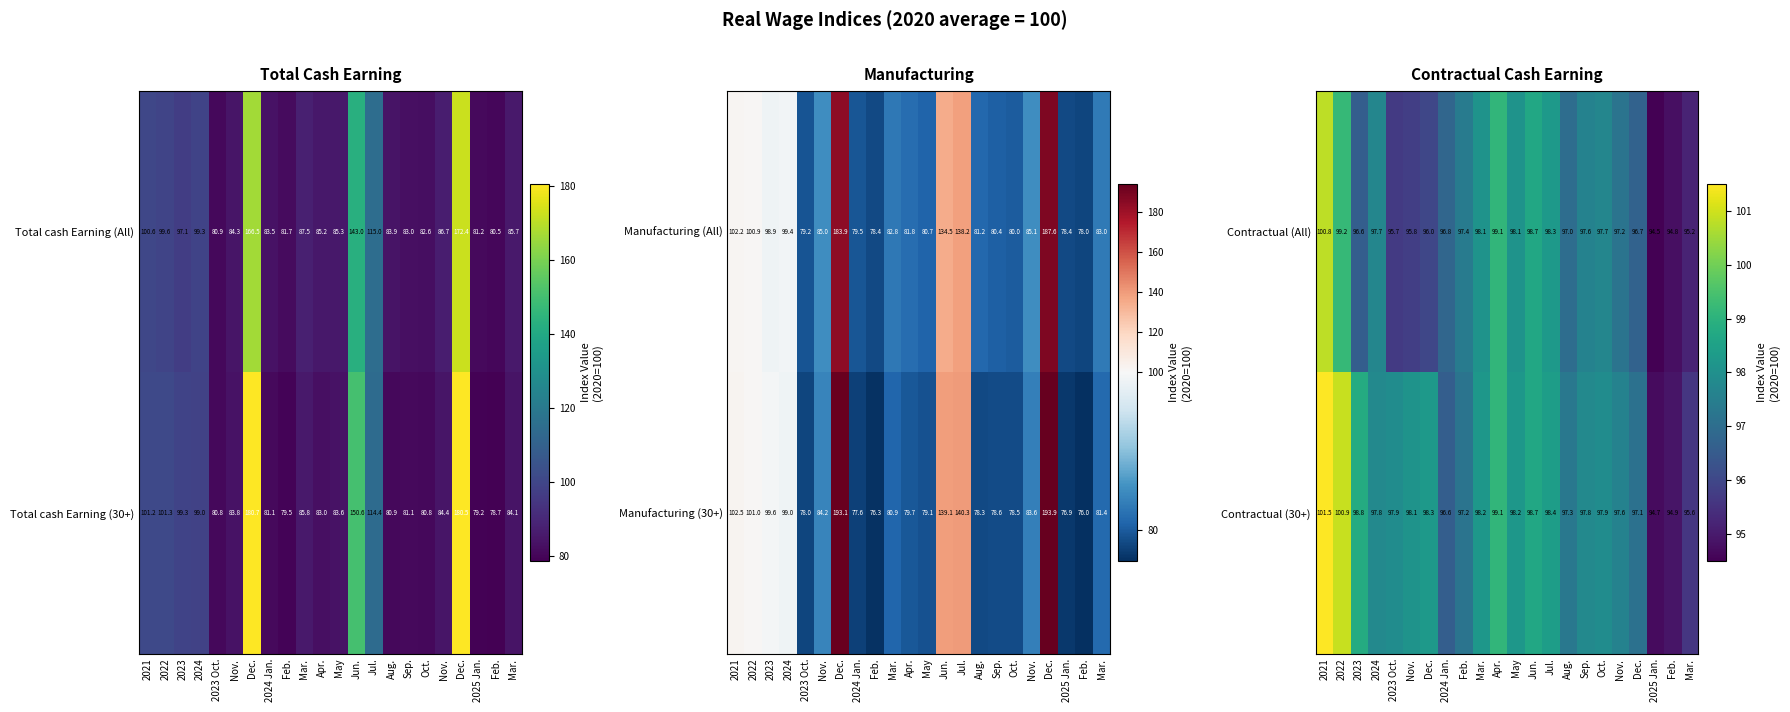

What is the approximate value of Contractual (All) at 2022?

99.2